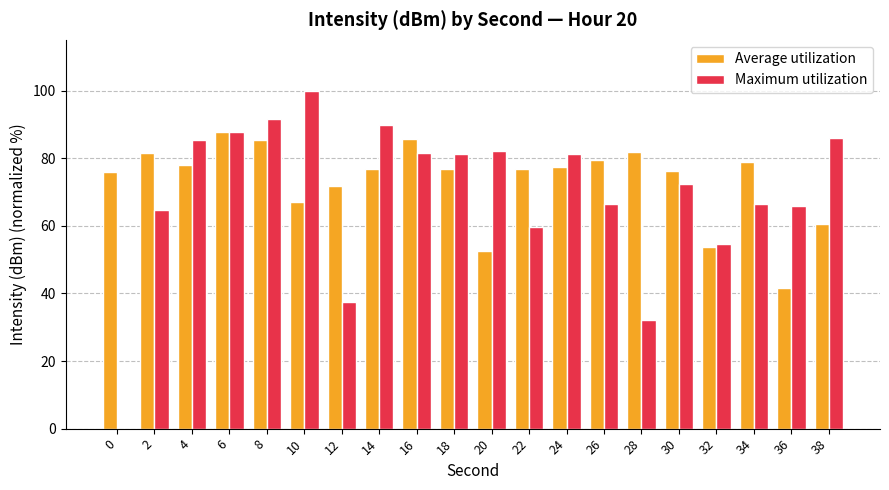

What is the sum of all Maximum utilization values?

1386.1